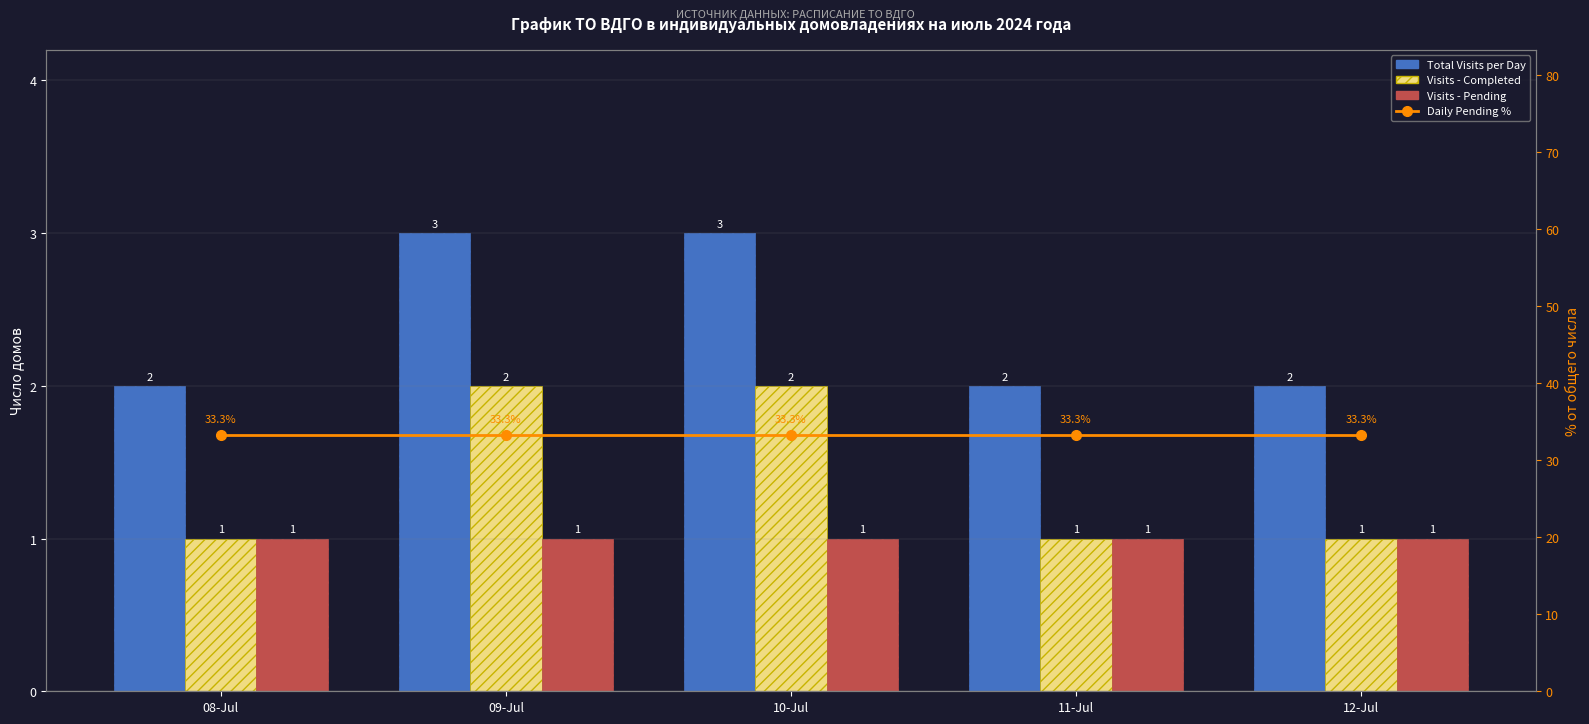

Reading right to left, list all the values displayed in this chart.

Total Visits per Day: 12-Jul=2.0	11-Jul=2.0	10-Jul=3.0	09-Jul=3.0	08-Jul=2.0
Visits - Completed: 12-Jul=1.0	11-Jul=1.0	10-Jul=2.0	09-Jul=2.0	08-Jul=1.0
Visits - Pending: 12-Jul=1.0	11-Jul=1.0	10-Jul=1.0	09-Jul=1.0	08-Jul=1.0
Daily Pending %: 12-Jul=33.3	11-Jul=33.3	10-Jul=33.3	09-Jul=33.3	08-Jul=33.3